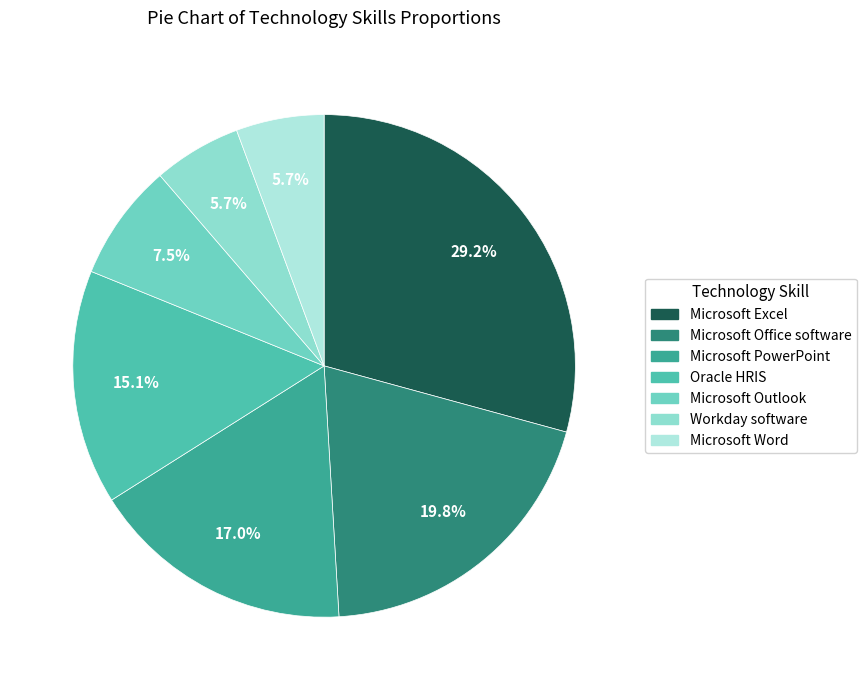

To the nearest percent, what is the average slice percentage?

14%